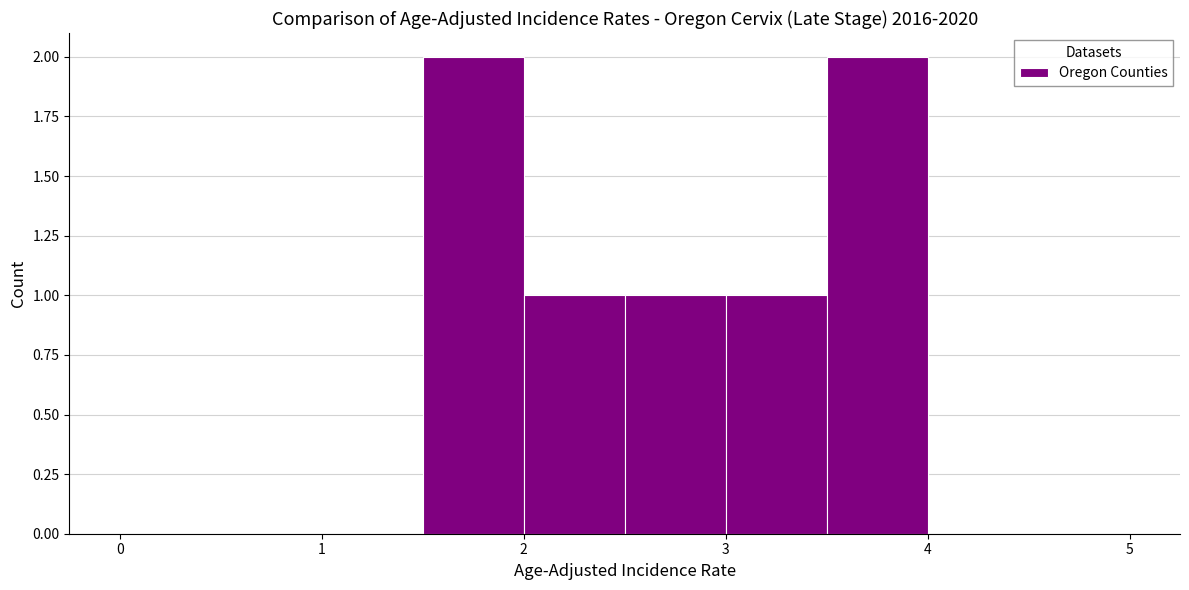

Reading left to right, list every bar in this chart as the range it spans on the x-axis followed by its height. The values are not printed on the chart, so give them approximately, as read against the axis.

0.0 to 0.5: 0
0.5 to 1.0: 0
1.0 to 1.5: 0
1.5 to 2.0: 2
2.0 to 2.5: 1
2.5 to 3.0: 1
3.0 to 3.5: 1
3.5 to 4.0: 2
4.0 to 4.5: 0
4.5 to 5.0: 0